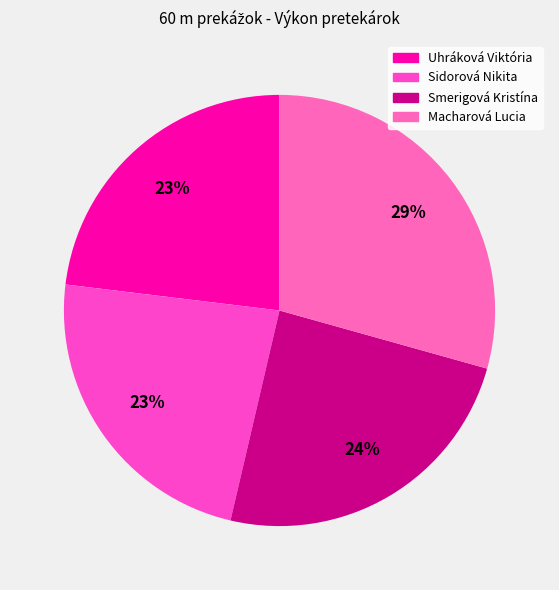

To the nearest percent, what portion does Smerigová Kristína represent?

24%